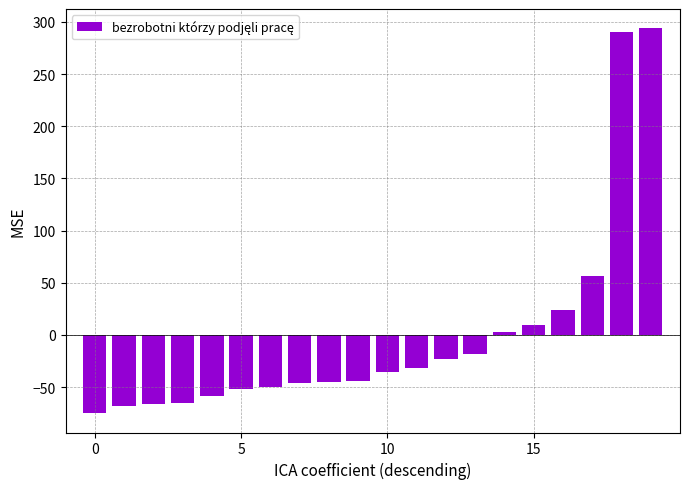

How many bars are there in total?

20